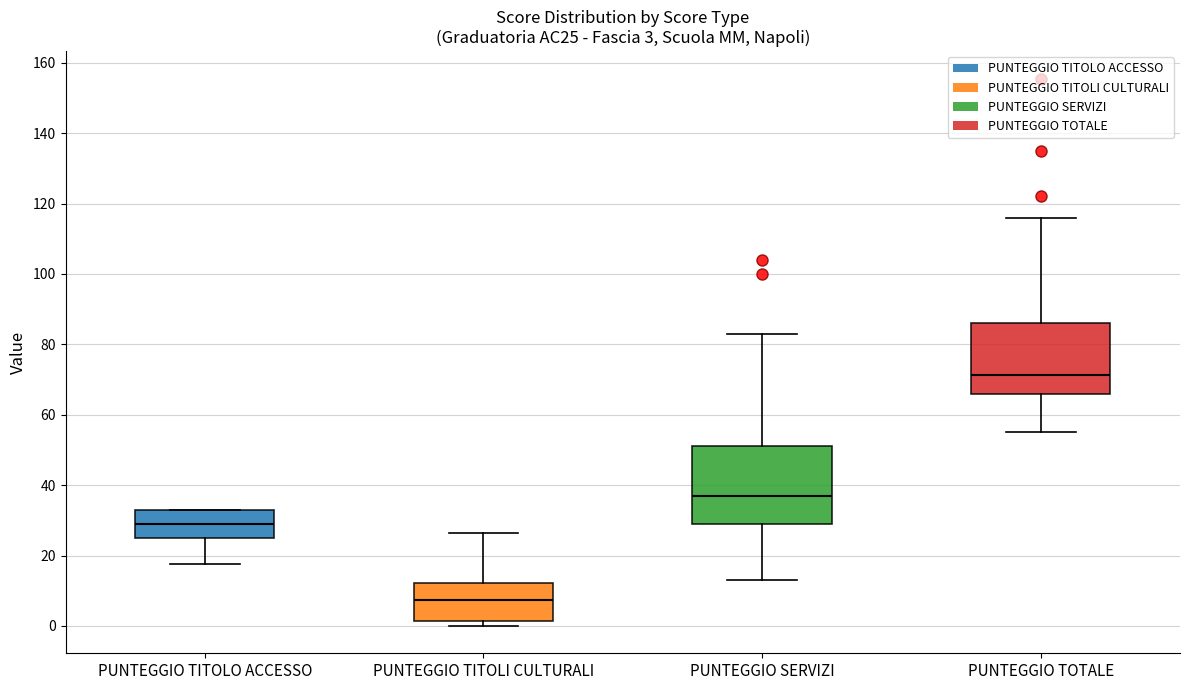

Which box's median line is the highest?

PUNTEGGIO TOTALE